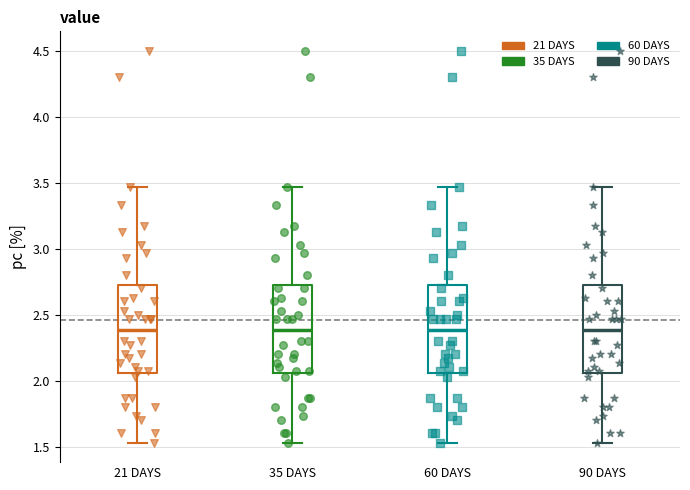

Reading left to right, read every box against the y-axis: the position of its median line, the range the box covers, and the ends of its whiskers. The values are not printed on the chart, so give them approximately, as read against the axis.

21 DAYS: median 2.40, box 2.05 to 2.75, whiskers 1.55 to 3.45
35 DAYS: median 2.40, box 2.05 to 2.75, whiskers 1.55 to 3.45
60 DAYS: median 2.40, box 2.05 to 2.75, whiskers 1.55 to 3.45
90 DAYS: median 2.40, box 2.05 to 2.75, whiskers 1.55 to 3.45